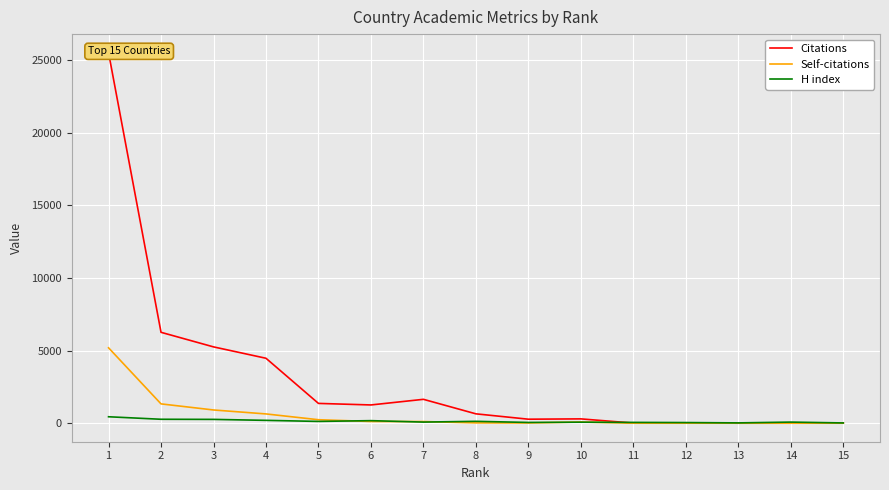

Rank the series by their maximum value, from highest to lowest.

Citations, Self-citations, H index